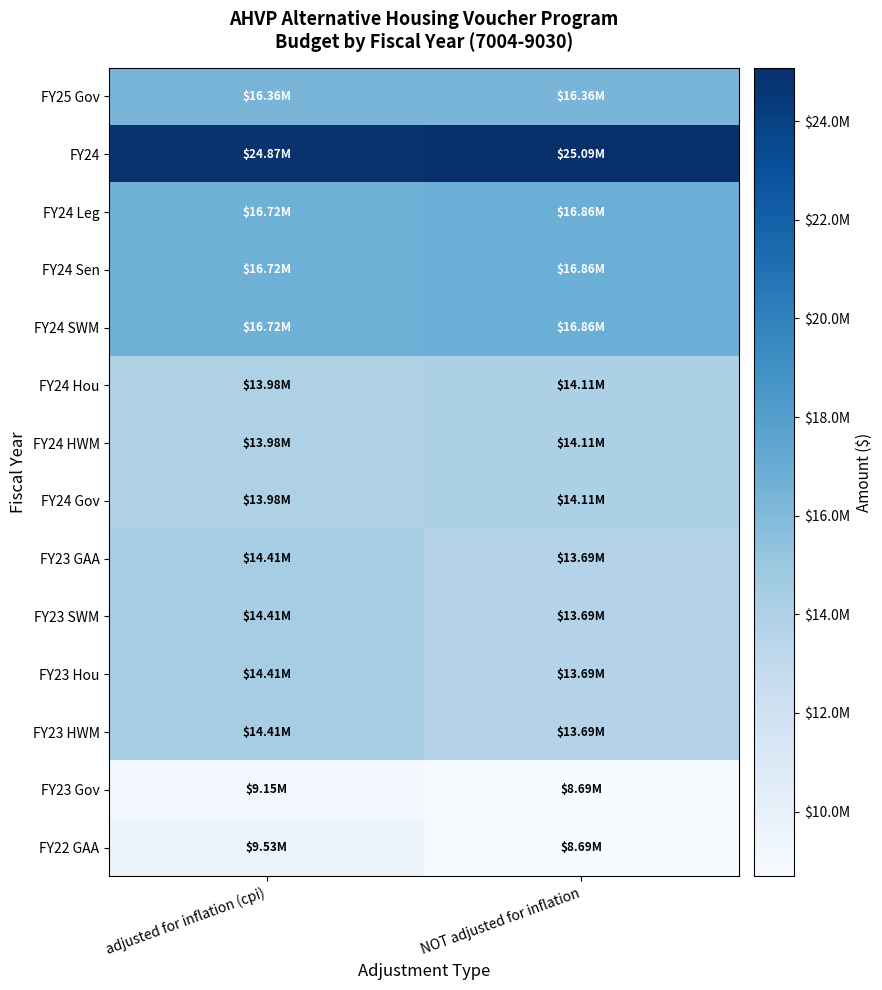

Reading left to right, what are all the values shown in this chart?

FY25 Gov: adjusted for inflation (cpi)=16355696	NOT adjusted for inflation=16355696
FY24: adjusted for inflation (cpi)=24868197	NOT adjusted for inflation=25088039
FY24 Leg: adjusted for inflation (cpi)=16715309	NOT adjusted for inflation=16863078
FY24 Sen: adjusted for inflation (cpi)=16715309	NOT adjusted for inflation=16863078
FY24 SWM: adjusted for inflation (cpi)=16715309	NOT adjusted for inflation=16863078
FY24 Hou: adjusted for inflation (cpi)=13984897	NOT adjusted for inflation=14108528
FY24 HWM: adjusted for inflation (cpi)=13984897	NOT adjusted for inflation=14108528
FY24 Gov: adjusted for inflation (cpi)=13984897	NOT adjusted for inflation=14108528
FY23 GAA: adjusted for inflation (cpi)=14413275	NOT adjusted for inflation=13685355
FY23 SWM: adjusted for inflation (cpi)=14413275	NOT adjusted for inflation=13685355
FY23 Hou: adjusted for inflation (cpi)=14413275	NOT adjusted for inflation=13685355
FY23 HWM: adjusted for inflation (cpi)=14413275	NOT adjusted for inflation=13685355
FY23 Gov: adjusted for inflation (cpi)=9147327	NOT adjusted for inflation=8685355
FY22 GAA: adjusted for inflation (cpi)=9529219	NOT adjusted for inflation=8685355